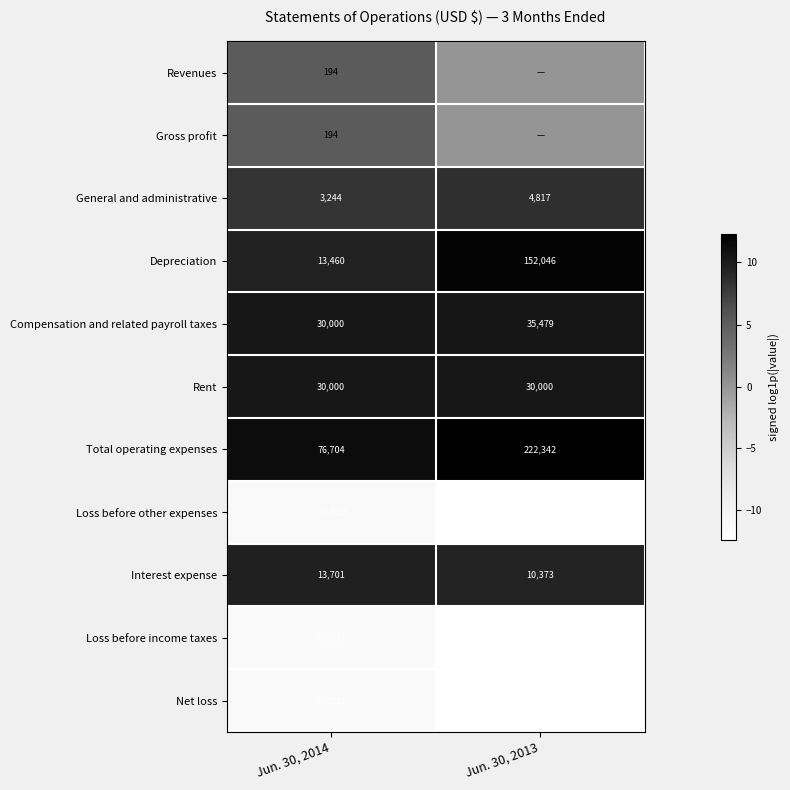

Is the value of Loss before other expenses at Jun. 30, 2013 greater than the value of Rent at Jun. 30, 2014?

No